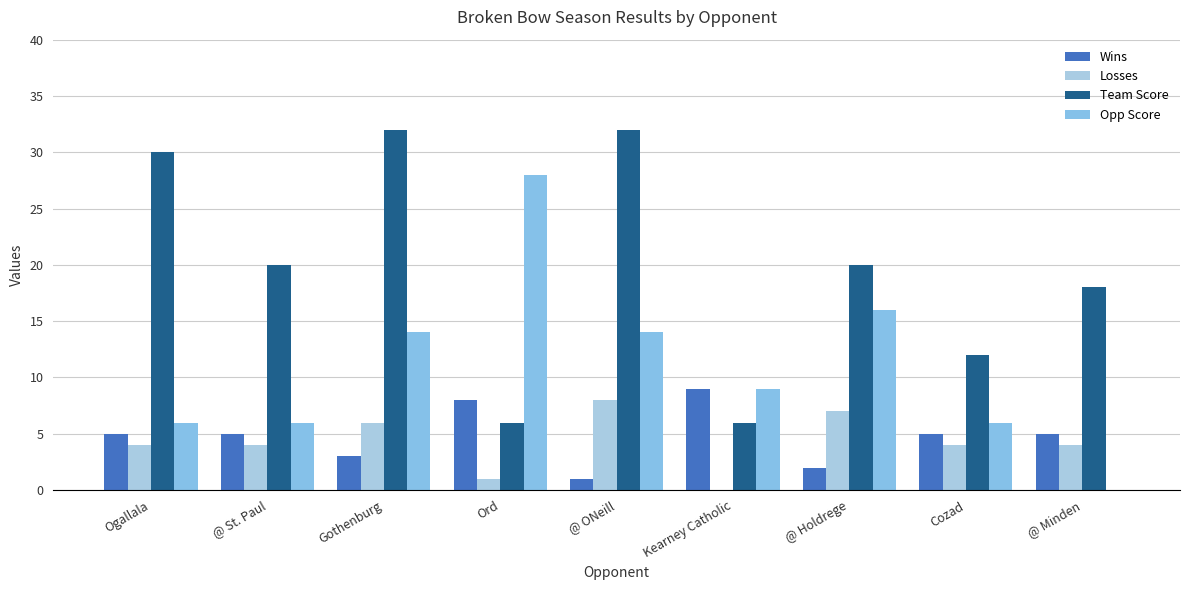

Which series has the widest spread of values?

Opp Score